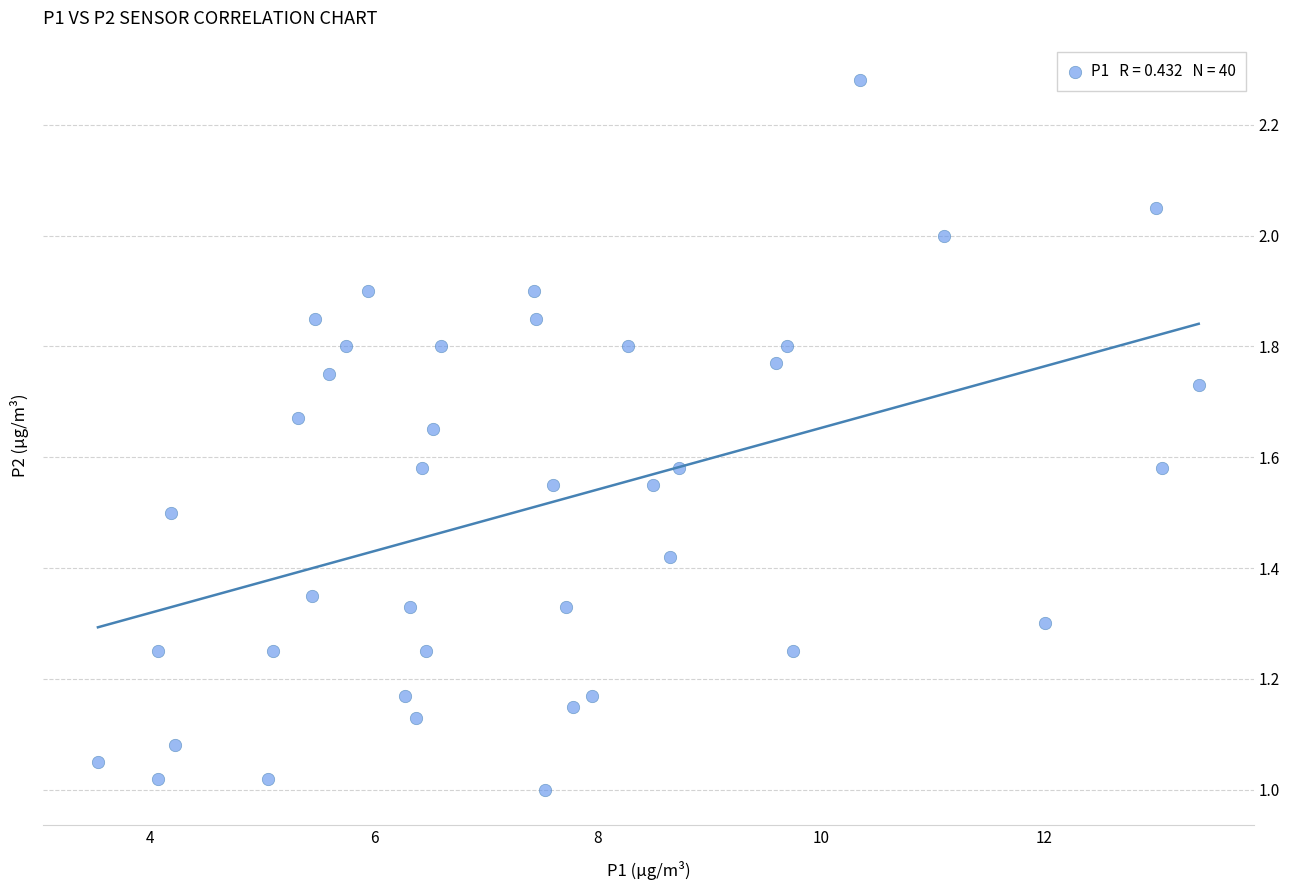

What is the range of X values (max minus min)?

9.9